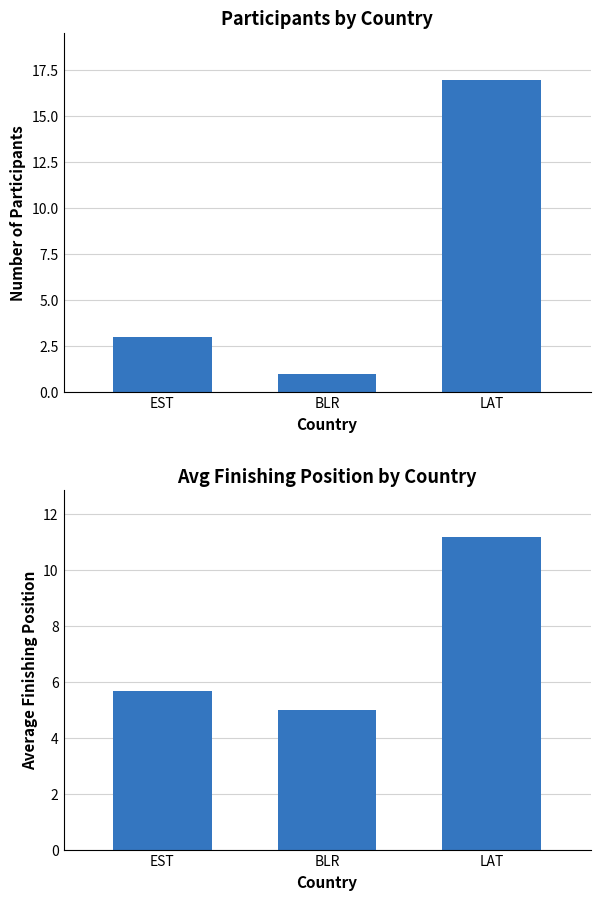

Between LAT and EST, which is larger?

LAT